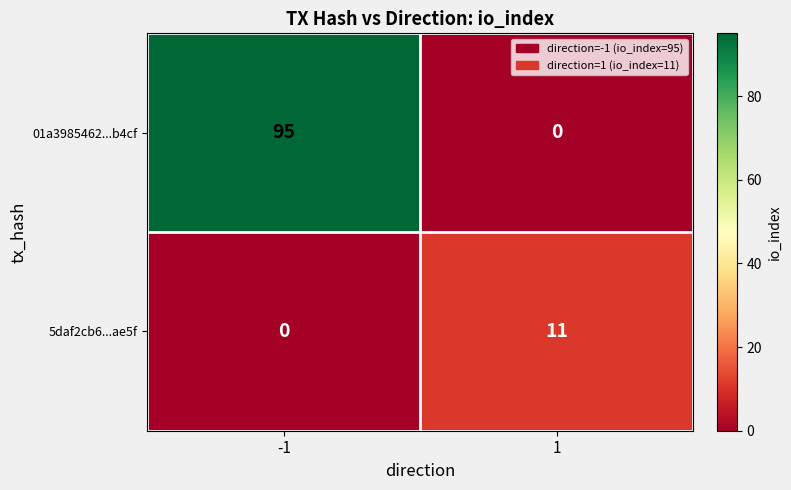

Is it true that 5daf2cb6...ae5f equals 11 at 1?

True